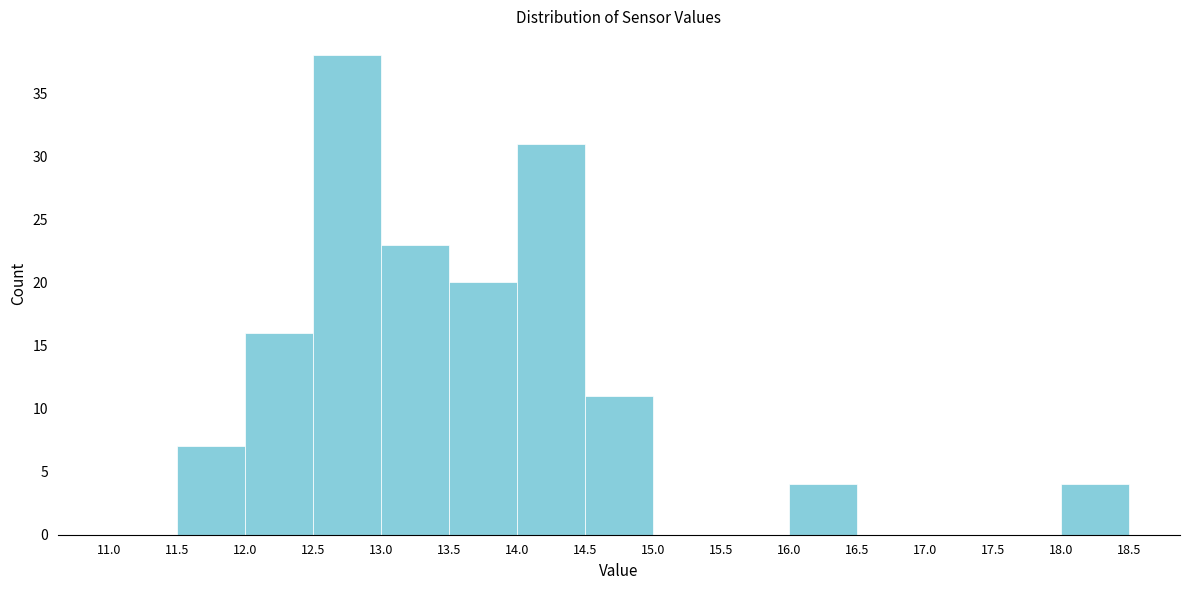

Reading left to right, transcribe this chart: for each bar, give the range it covers on the x-axis and its height. The values are not printed on the chart, so give them approximately, as read against the axis.

11.0 to 11.5: 0
11.5 to 12.0: 7
12.0 to 12.5: 16
12.5 to 13.0: 38
13.0 to 13.5: 23
13.5 to 14.0: 20
14.0 to 14.5: 31
14.5 to 15.0: 11
15.0 to 15.5: 0
15.5 to 16.0: 0
16.0 to 16.5: 4
16.5 to 17.0: 0
17.0 to 17.5: 0
17.5 to 18.0: 0
18.0 to 18.5: 4